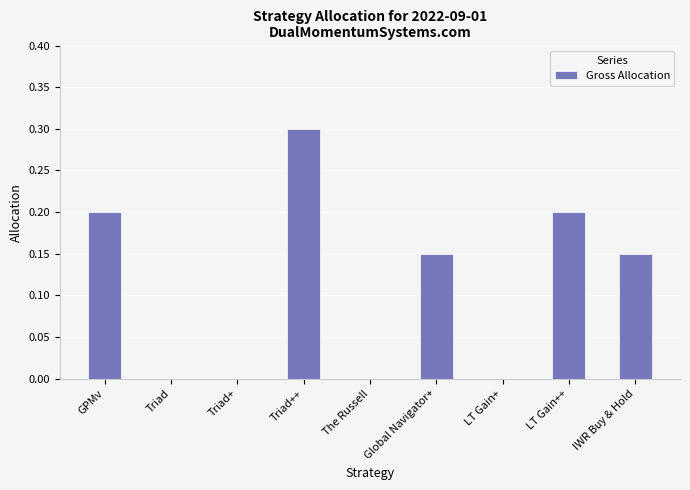

What is the greatest value displayed?

0.3